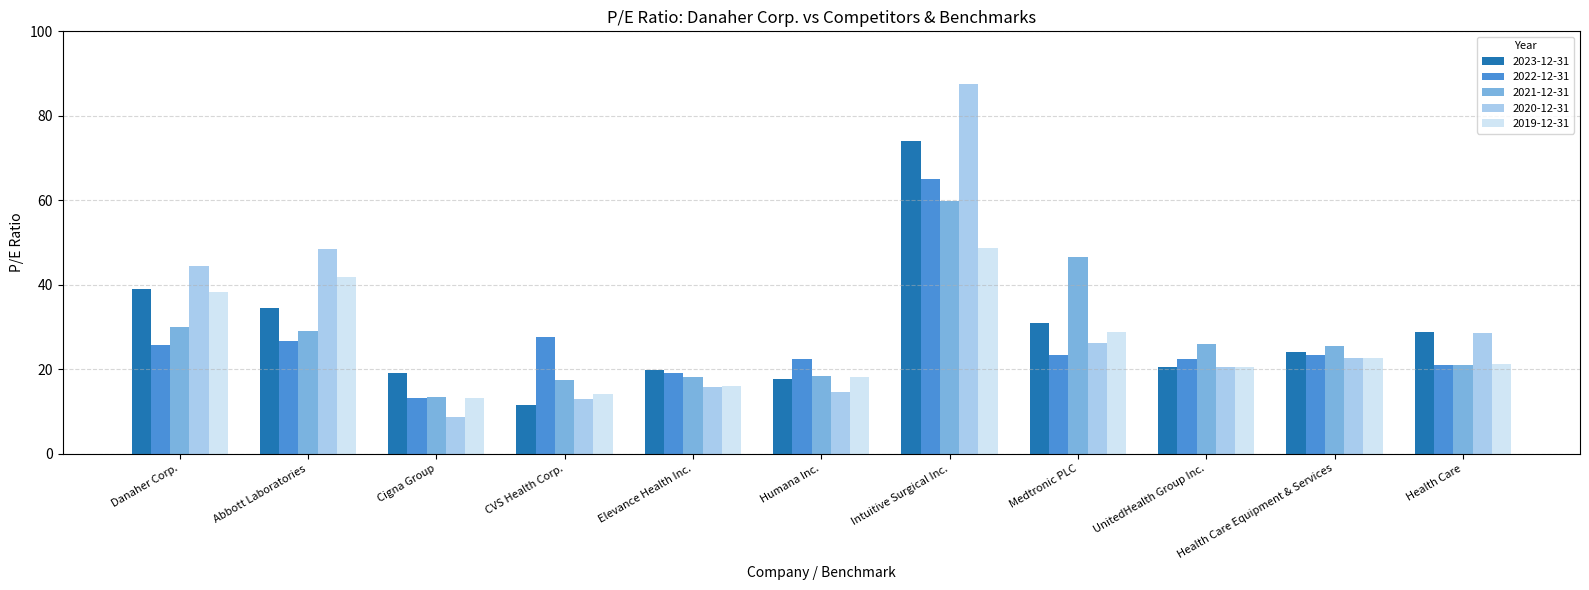

Does the chart contain stacked bars?

No